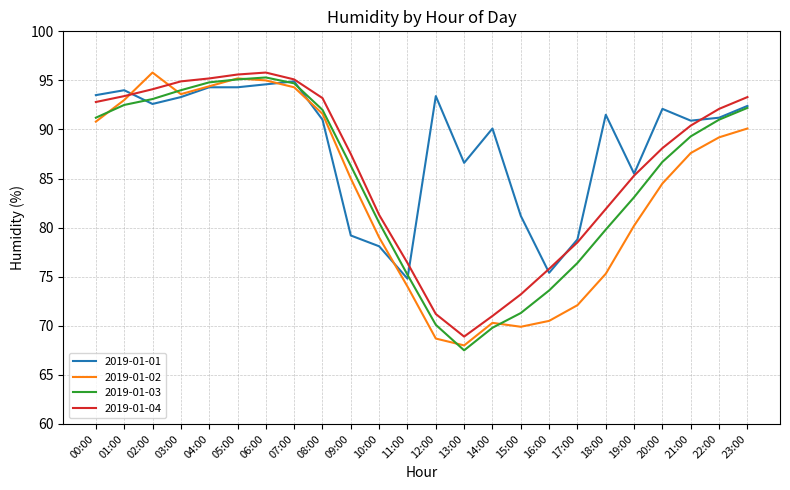

Is the value of 2019-01-03 at 13:00 greater than the value of 2019-01-02 at 00:00?

No